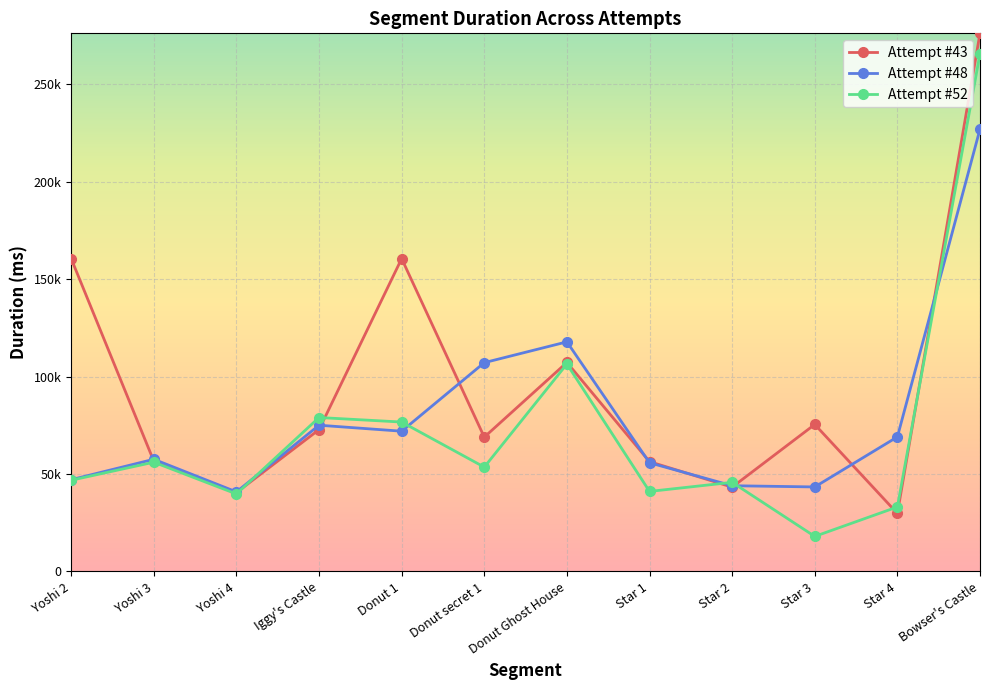

What is the difference between the second highest and minimum values in the Attempt #52 series?

88420